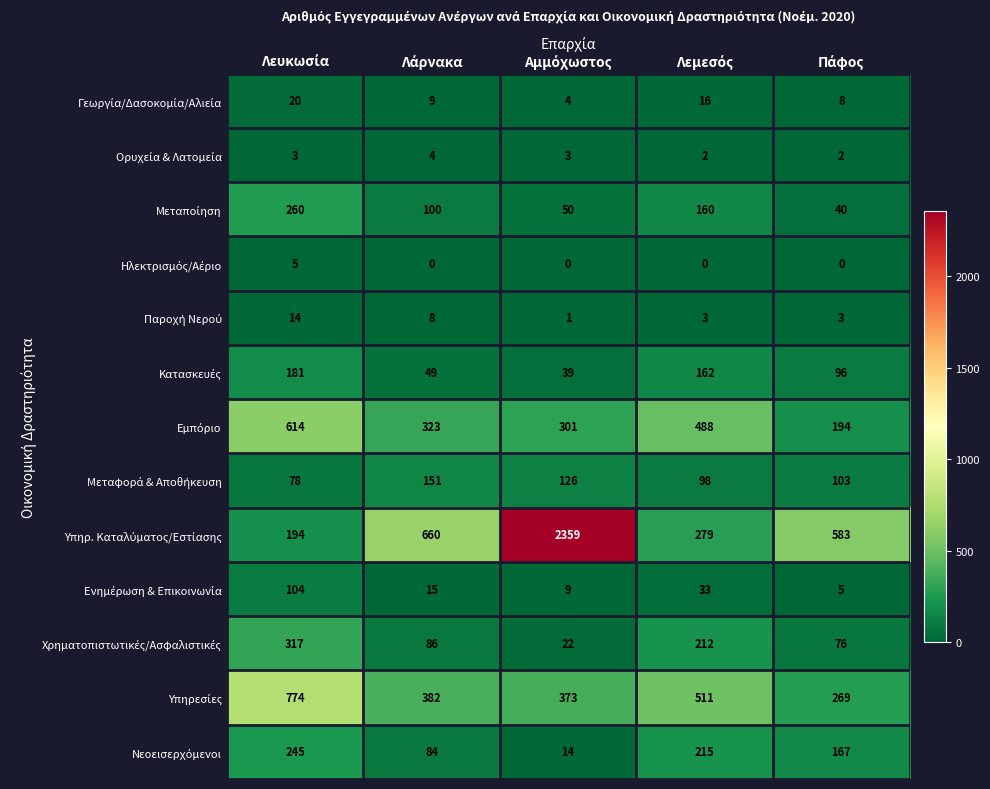

At Λάρνακα, list the series in order from largest to smallest.

Υπηρ. Καταλύματος/Εστίασης, Υπηρεσίες, Εμπόριο, Μεταφορά & Αποθήκευση, Μεταποίηση, Χρηματοπιστωτικές/Ασφαλιστικές, Νεοεισερχόμενοι, Κατασκευές, Ενημέρωση & Επικοινωνία, Γεωργία/Δασοκομία/Αλιεία, Παροχή Νερού, Ορυχεία & Λατομεία, Ηλεκτρισμός/Αέριο